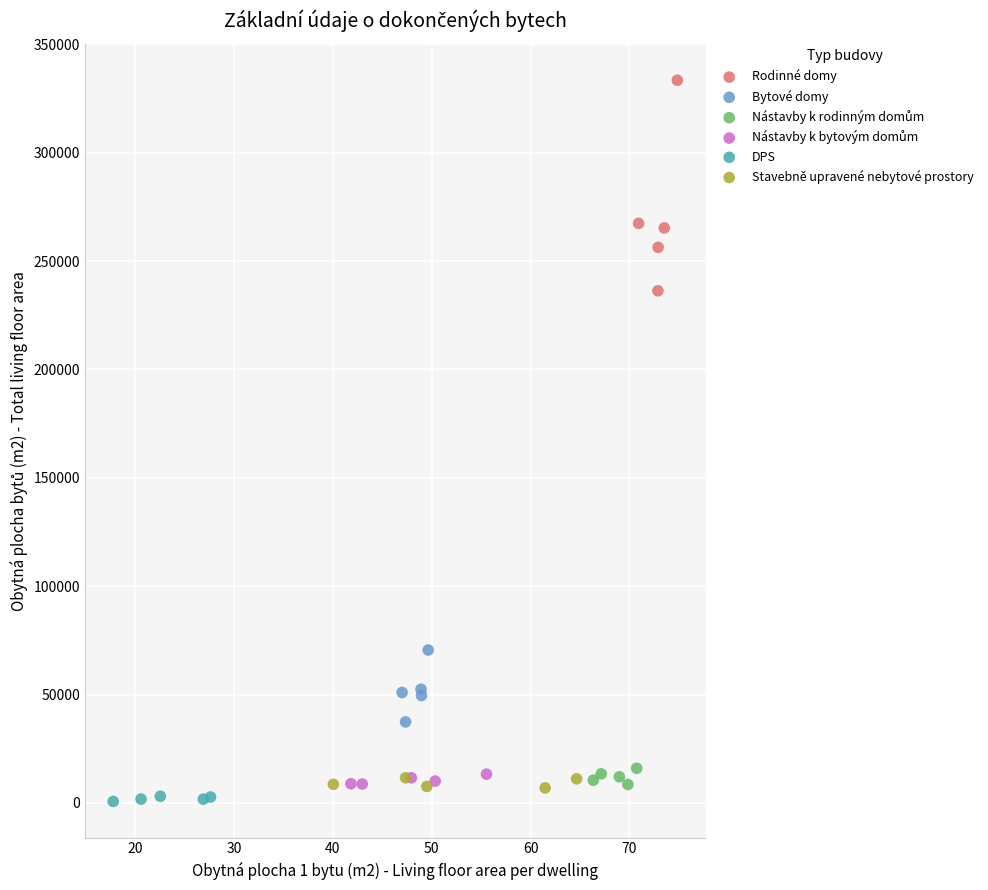

Which series has the largest Y range (max minus min)?

Rodinné domy